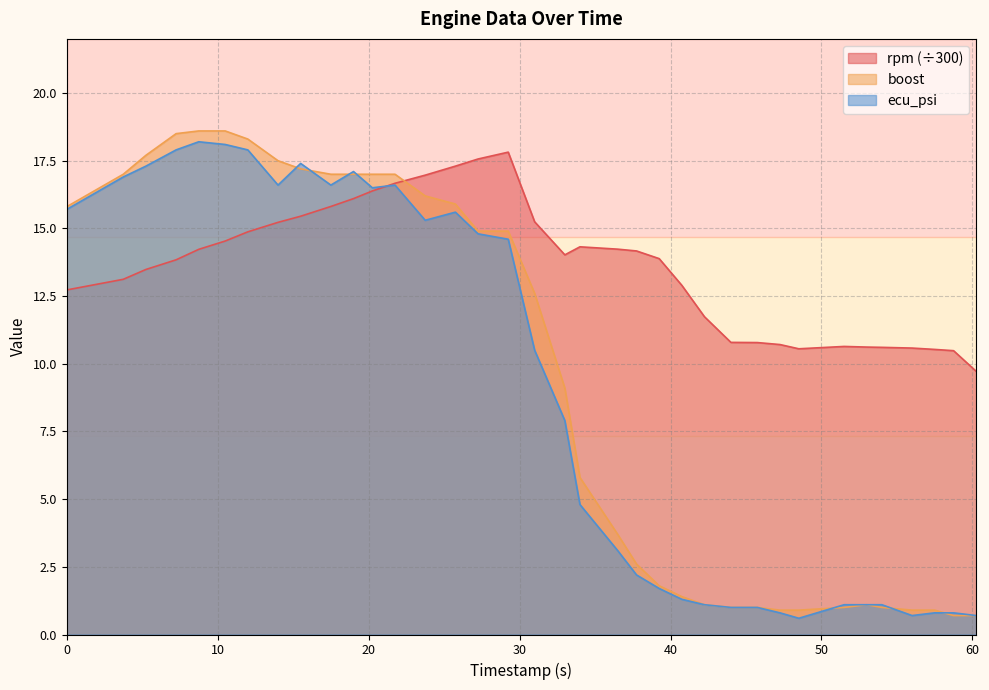

Is it true that boost equals 1.1 at 53.0?

True